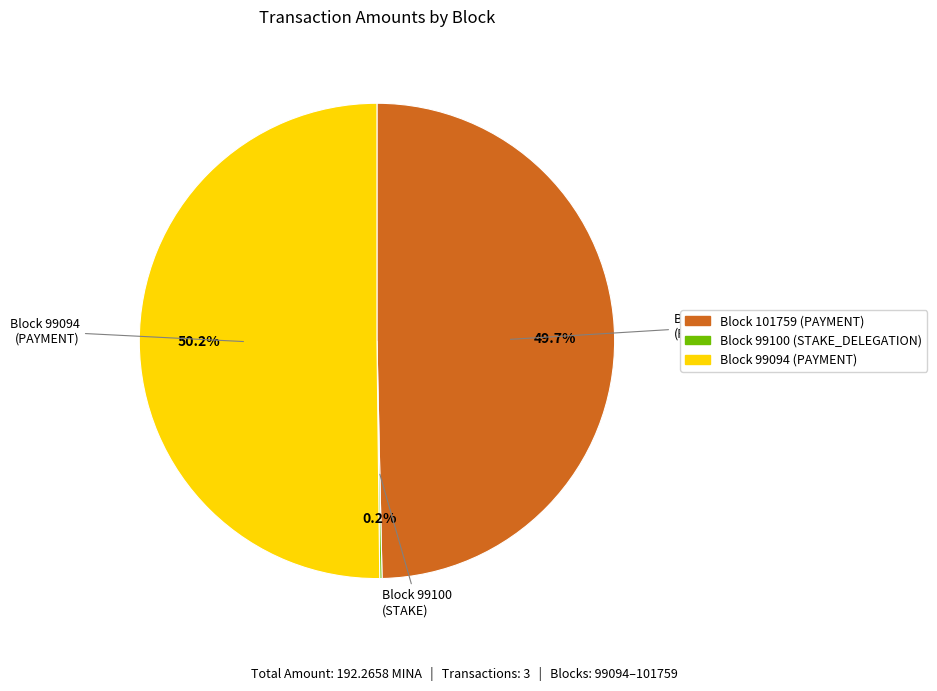

How much of the chart is everything except Block 99094 (PAYMENT)?

49.7%